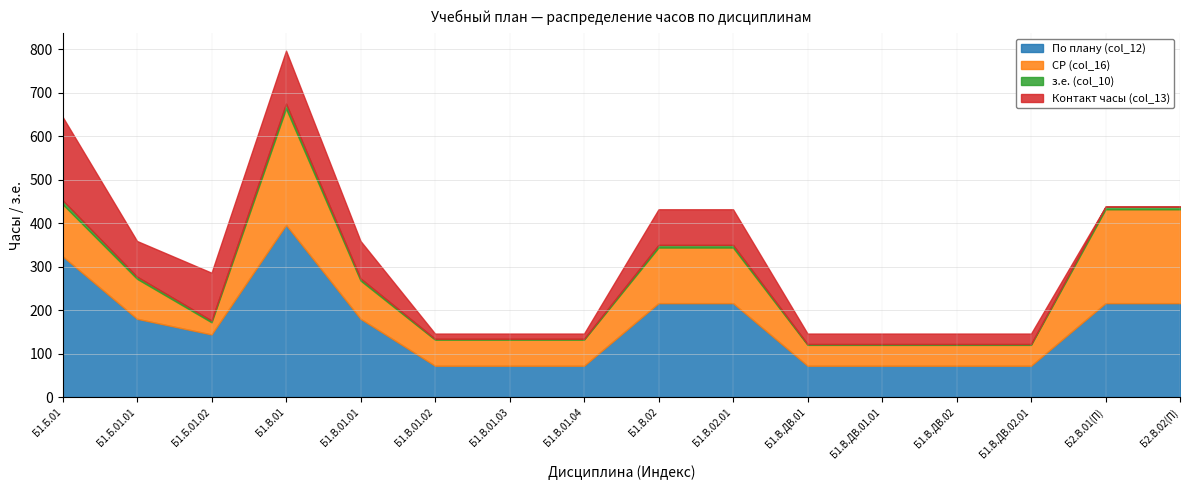

Which series has the widest spread of values?

По плану (col_12)